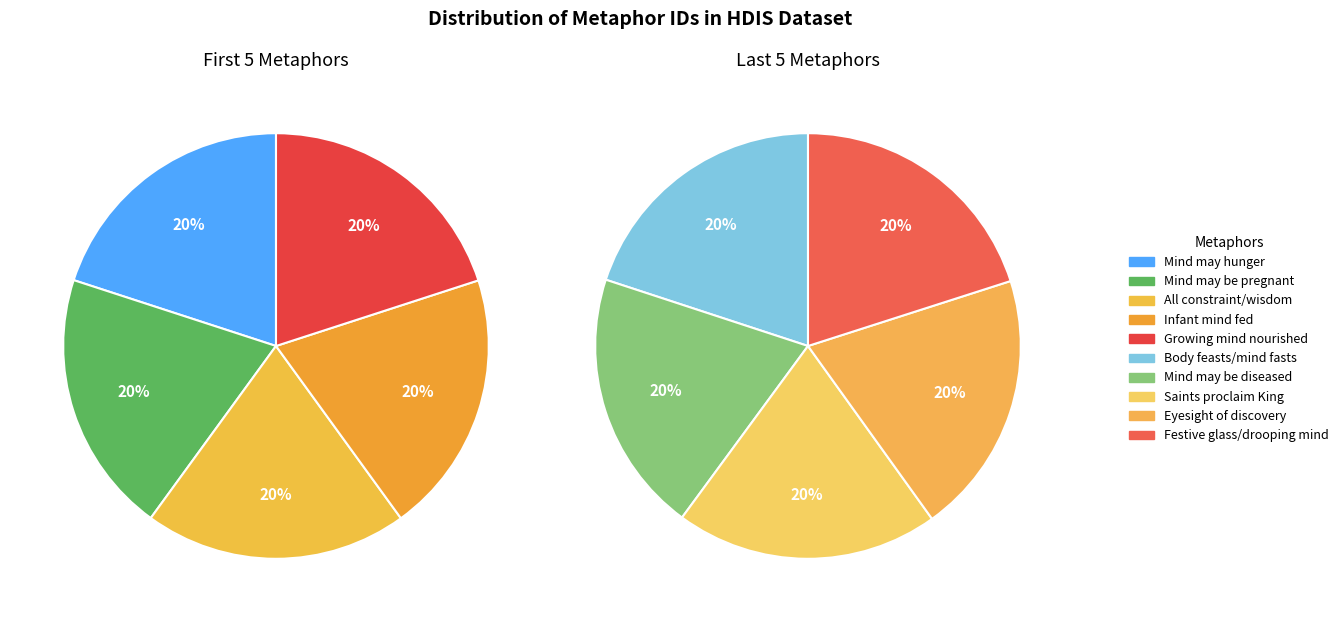

What is the ratio of the value at The mind may be diseased to the value at All constraint except what wisdom lays?

1.0